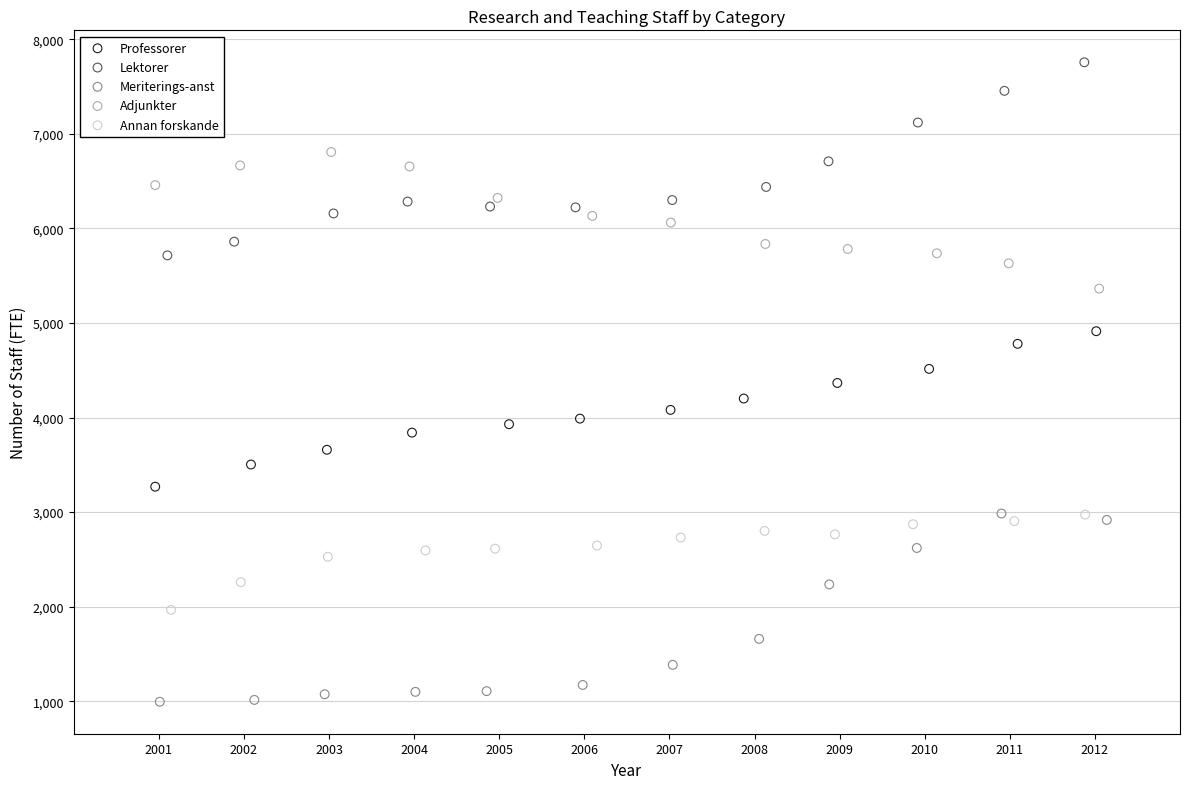

What are all the series names shown in the legend?

Professorer, Lektorer, Meriterings-anst, Adjunkter, Annan forskande